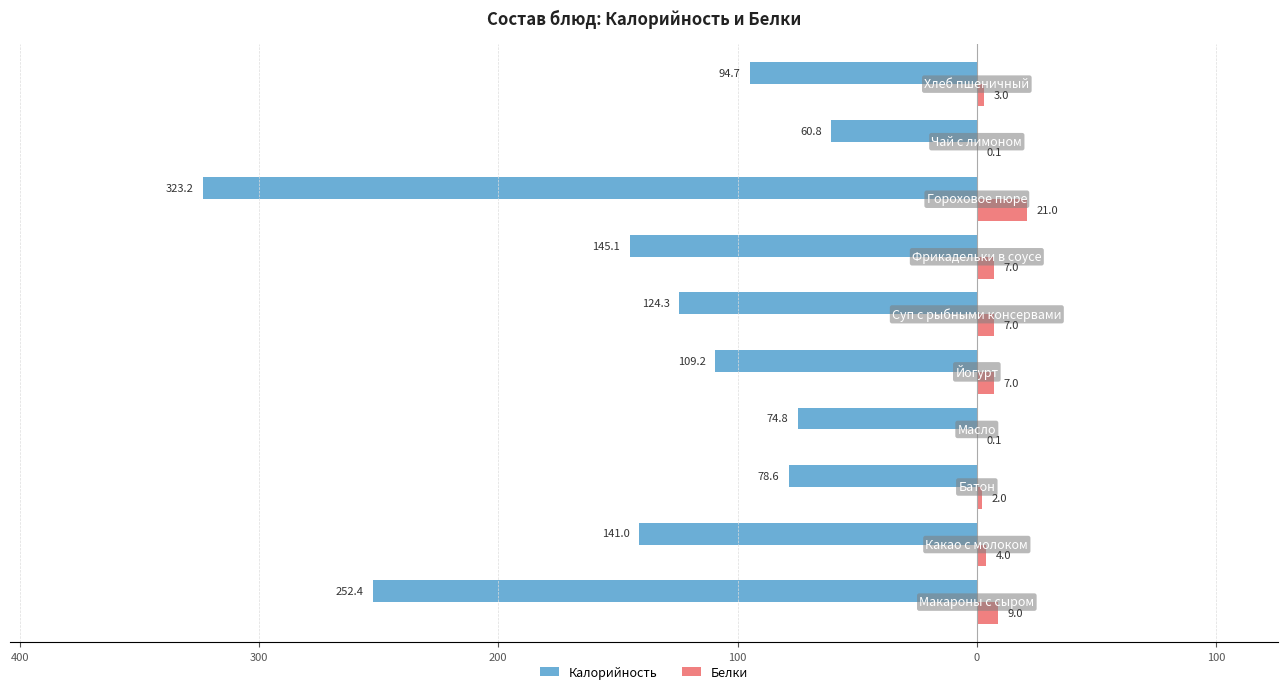

What are all the series names shown in the legend?

Калорийность, Белки